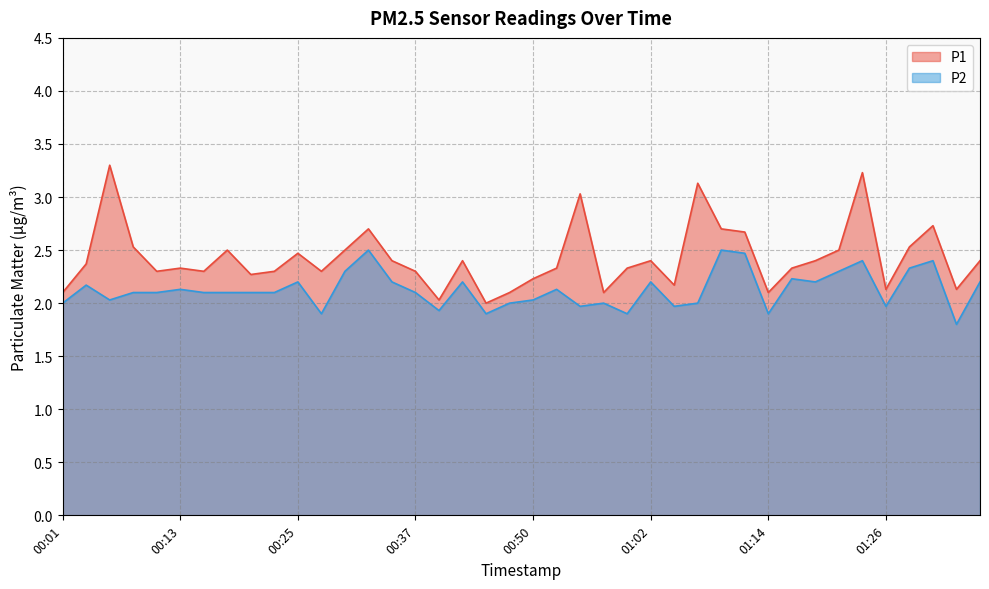

What is the sum of the P2 values at 01:23 and 00:25?

4.6